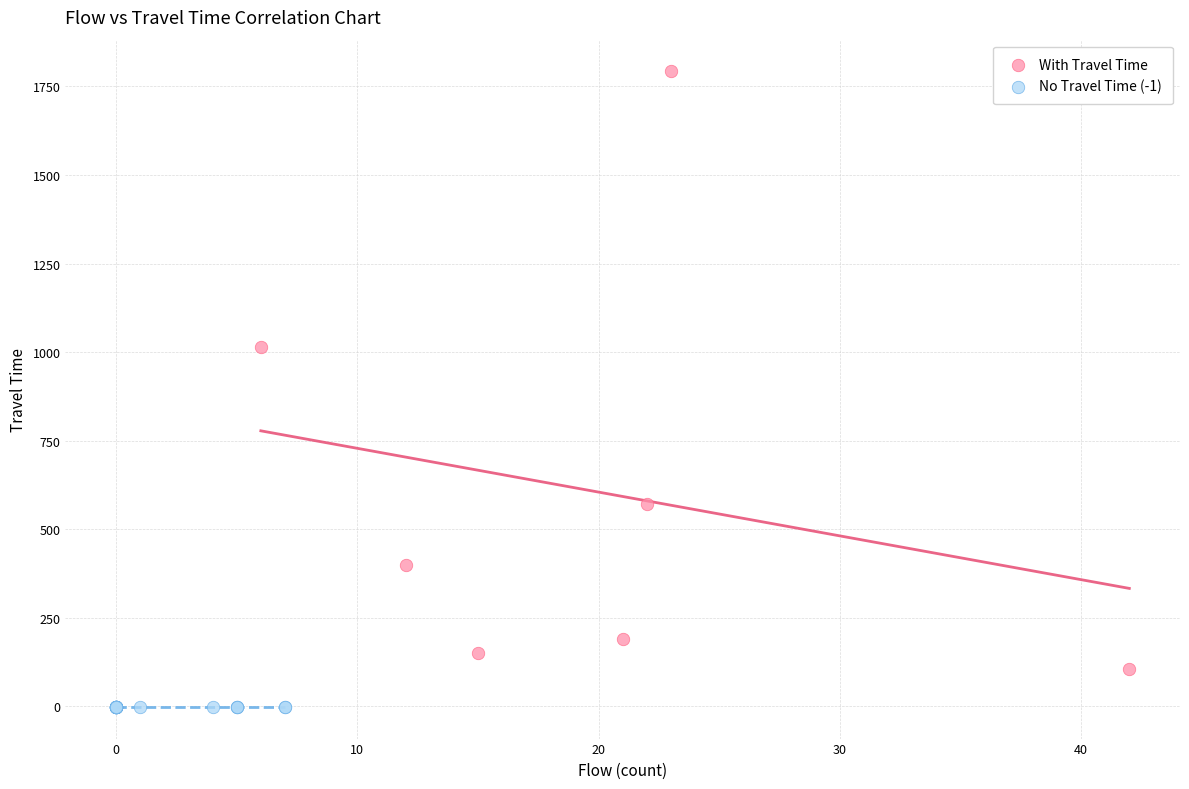

Which series contains the lowest Y value?

No Travel Time (-1)